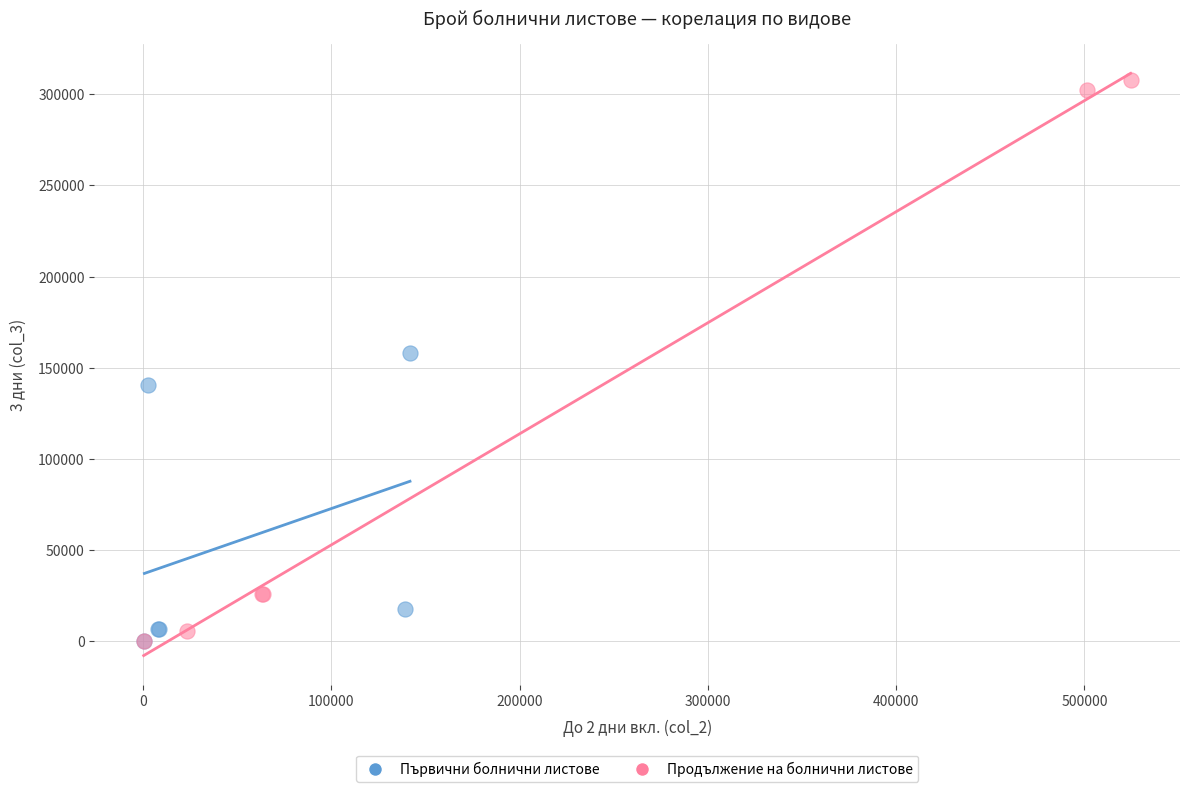

Which series contains the highest Y value?

Продължение на болнични листове